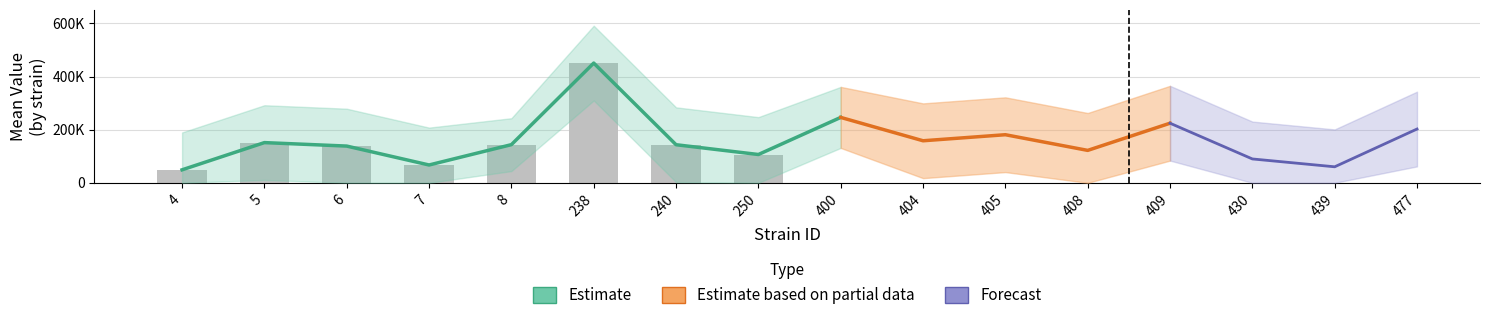

Rank the series by their maximum value, from highest to lowest.

uppercl, mean, lowercl, sem